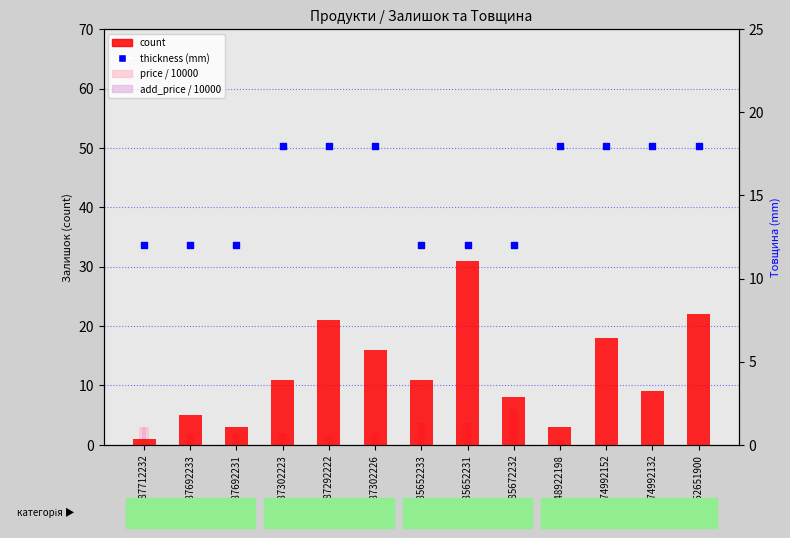

Which series has the largest Y range (max minus min)?

count